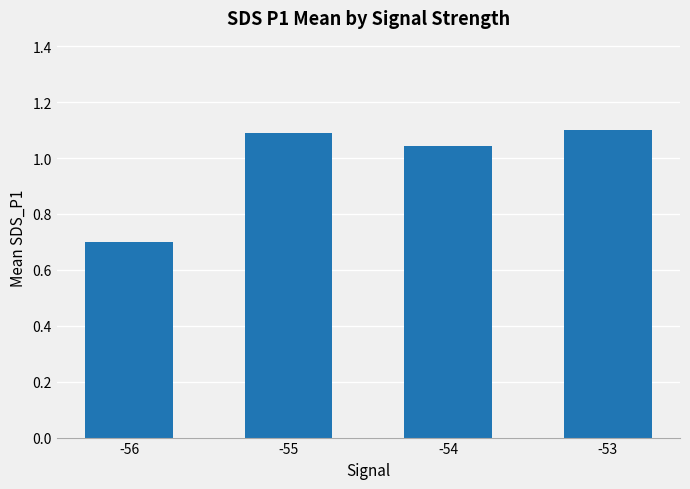

What is the value of the 2nd bar from the left?

1.1